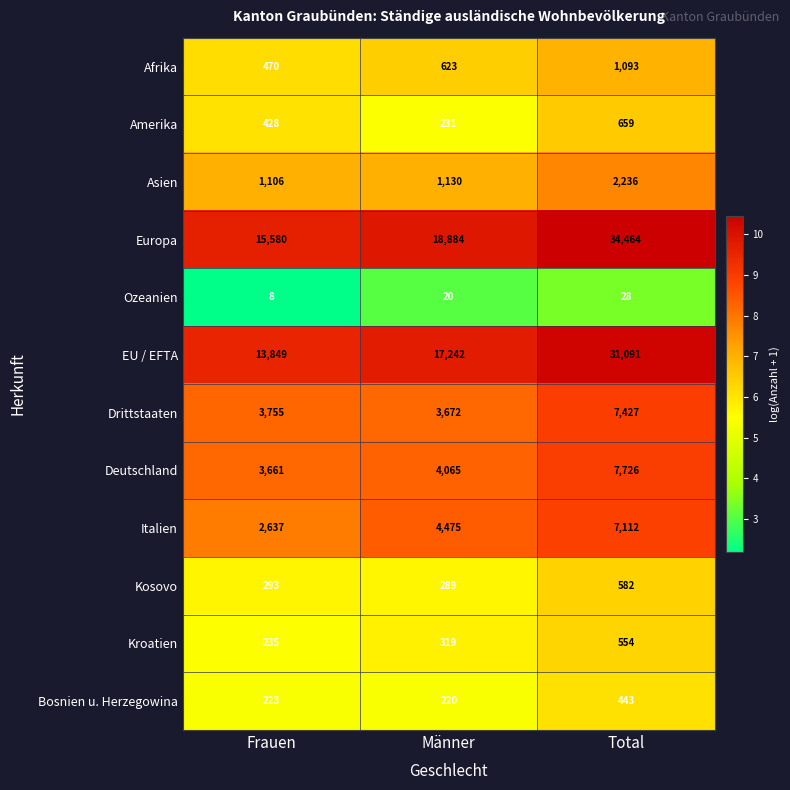

At which label is Drittstaaten closest to 5549?

Frauen